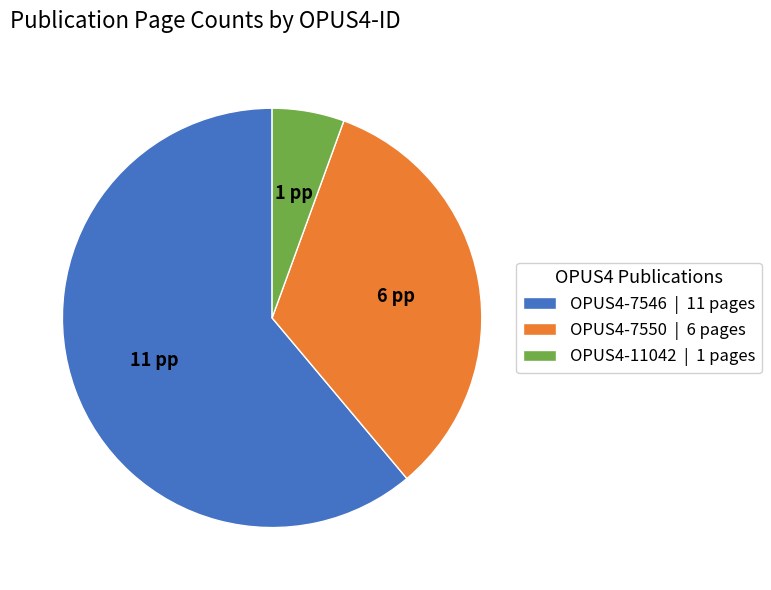

Does OPUS4-11042 | 1 pages account for over 50% of the chart?

No